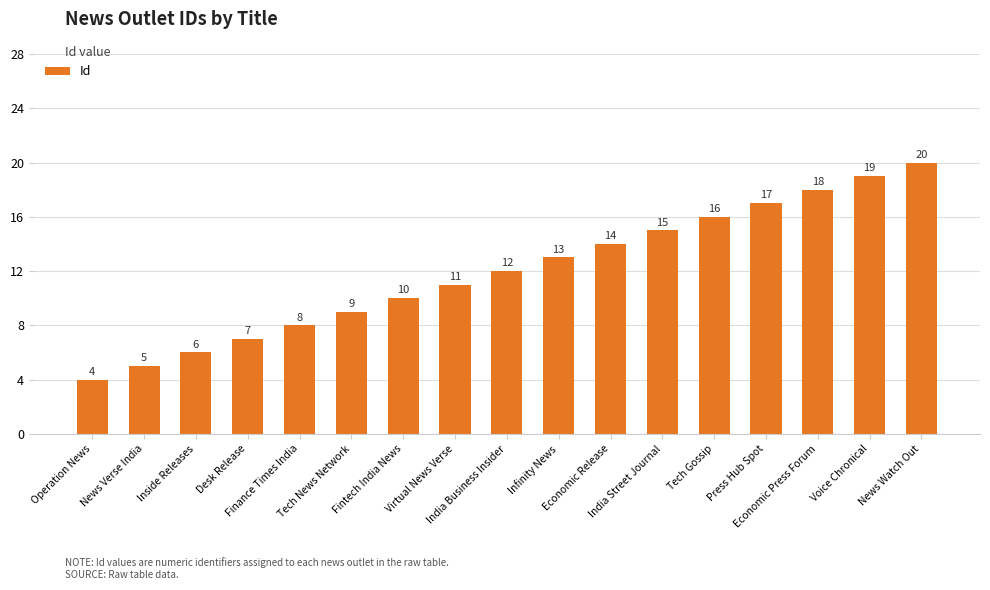

What is the label of the 14th bar from the right?

Desk Release